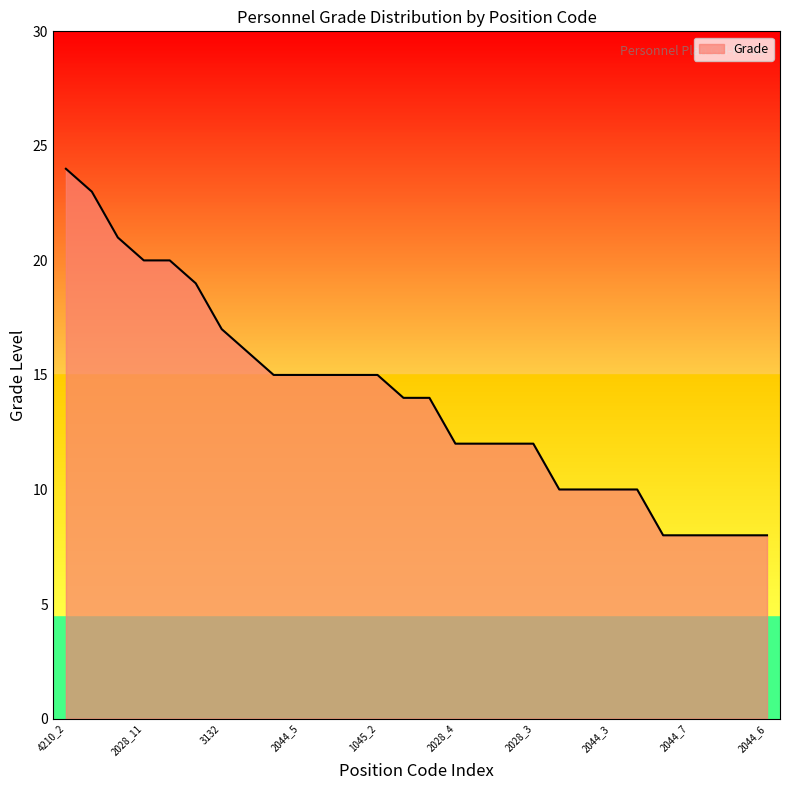

What is the difference between the maximum and minimum values?

16